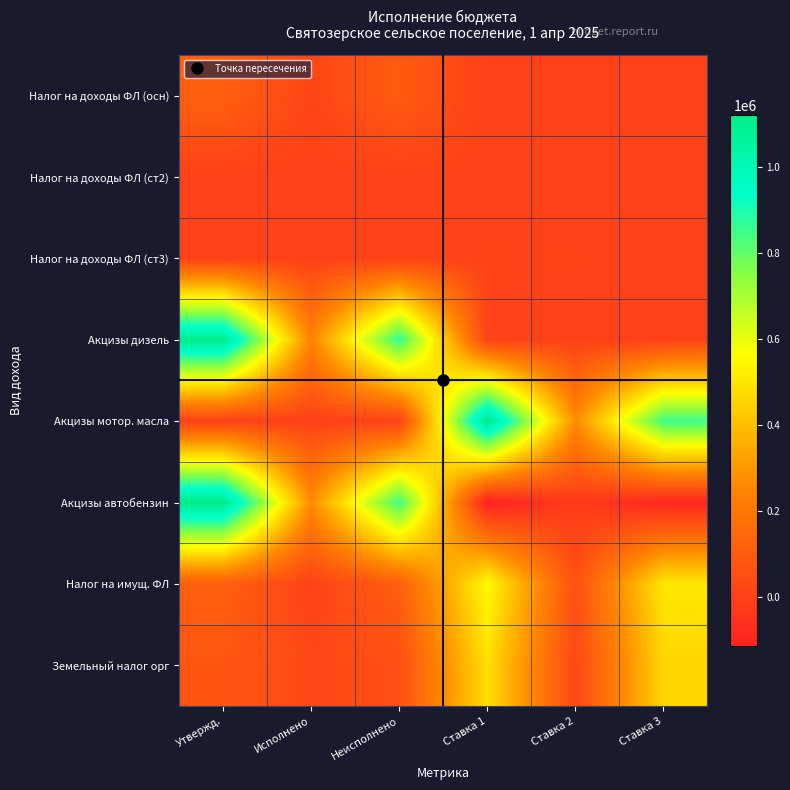

How many data points does each series have?

6